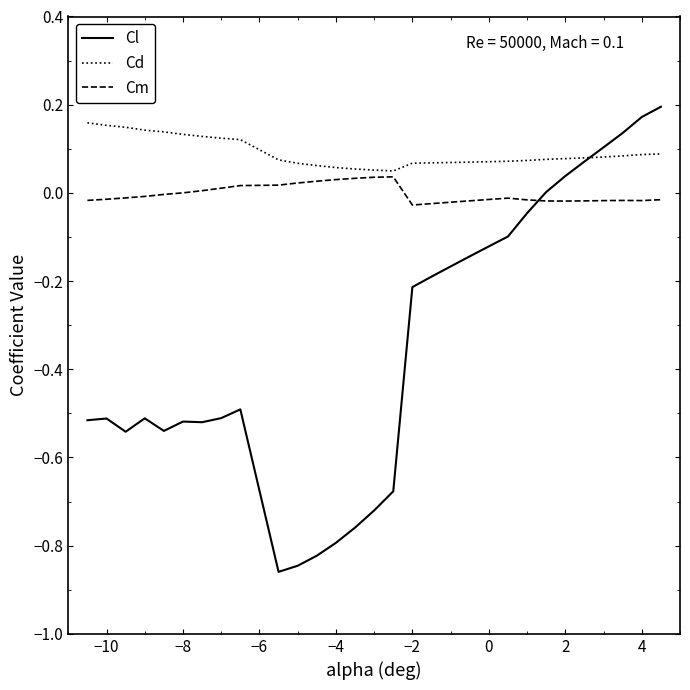

Which series has the largest total across all categories?

Cd